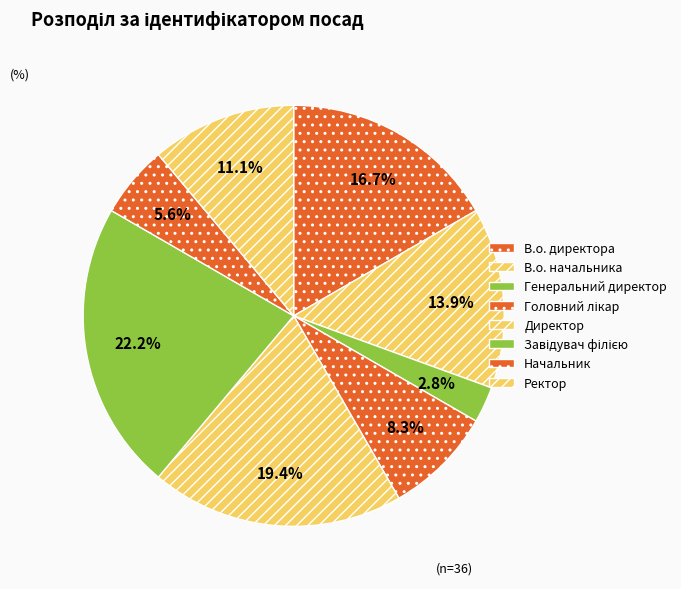

Is there a majority slice in this chart?

No